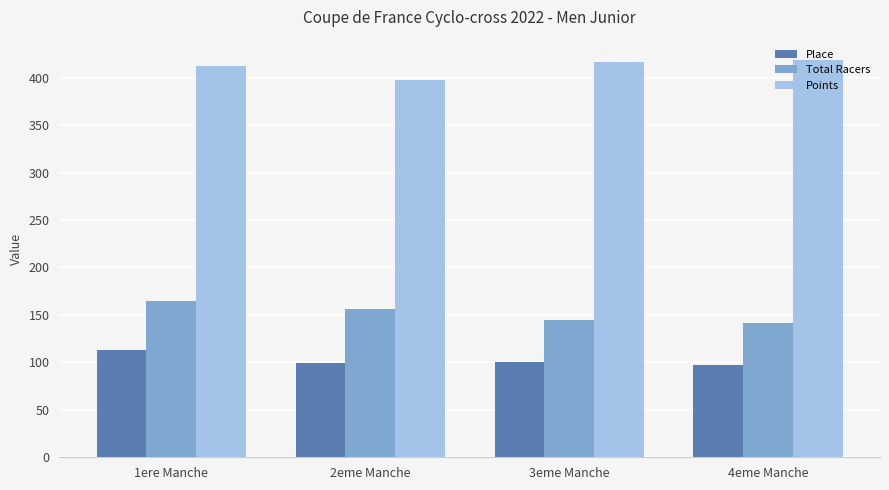

What is the difference between the highest and lowest values at 1ere Manche?

299.2